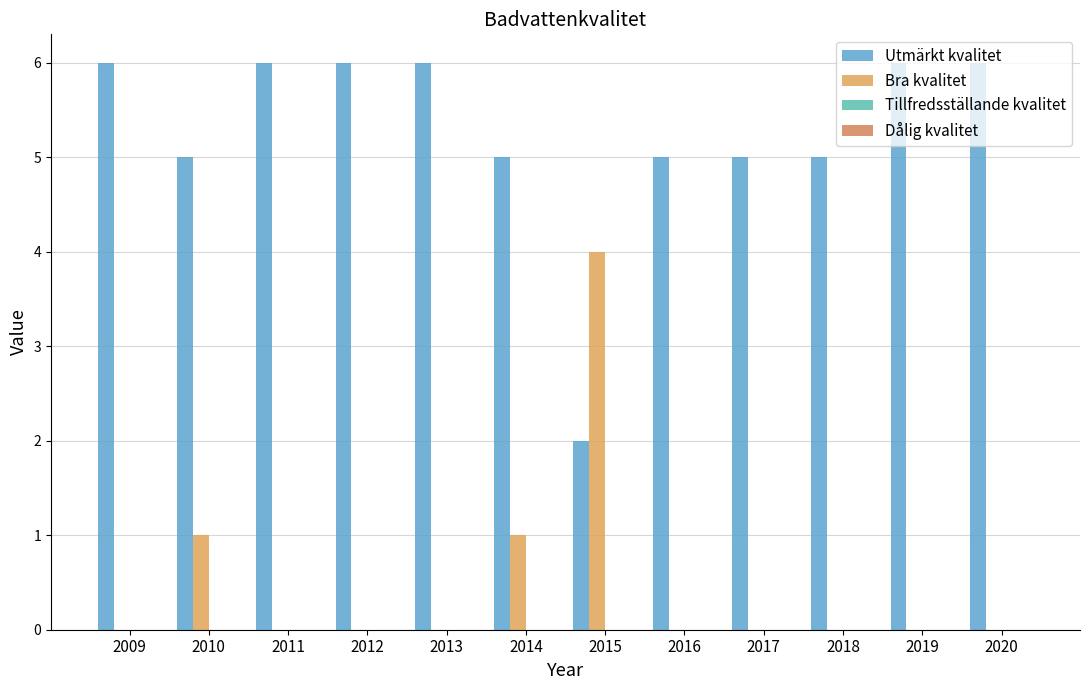

Does the chart contain stacked bars?

No